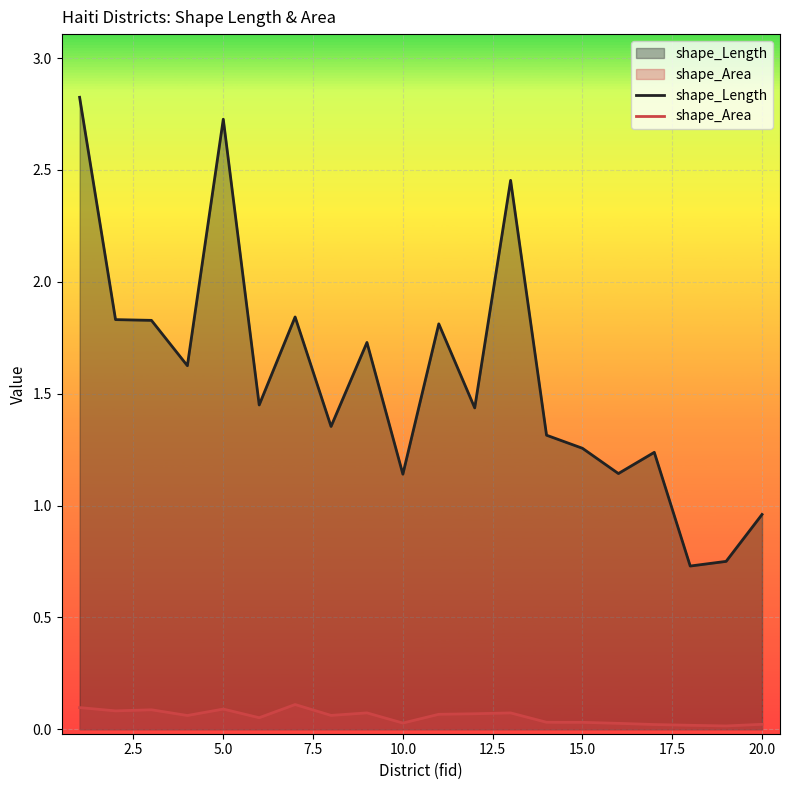

True or false: shape_Area has more than 1 interior local peaks.

True